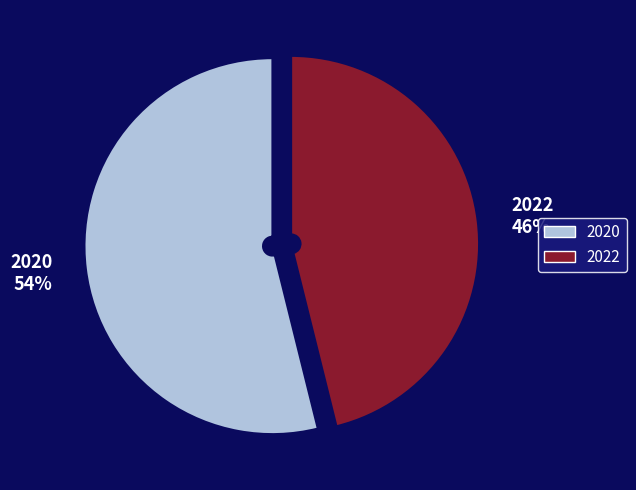

To the nearest percent, what is the difference between the 2022 and 2020 slice percentages?

8%